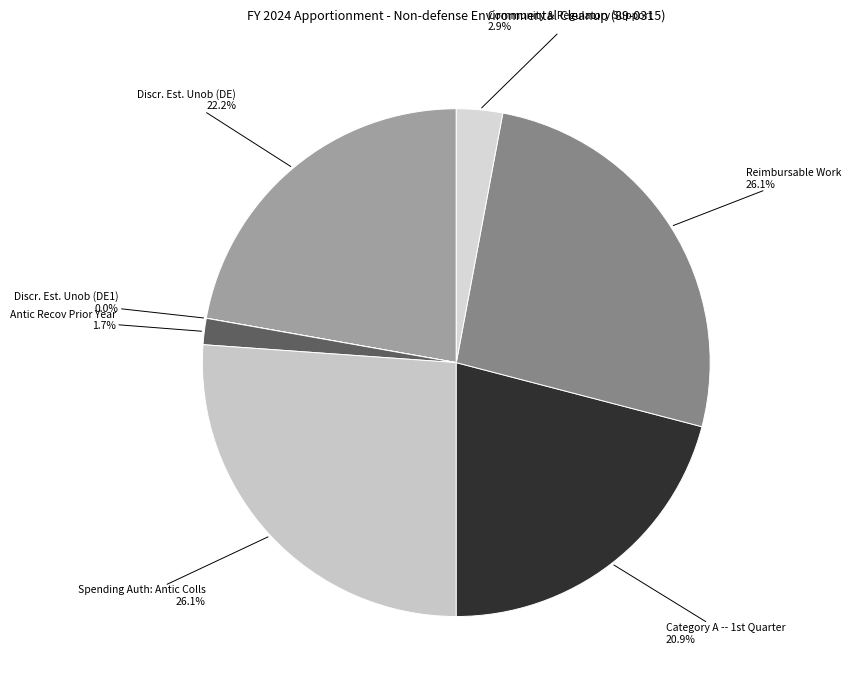

Is there a majority slice in this chart?

No